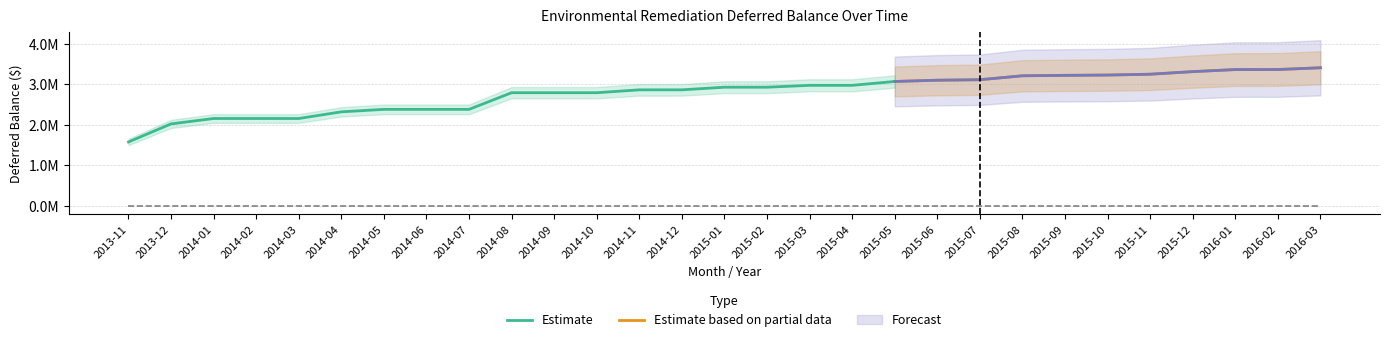

What is the change in value from 2014-05 to 2015-03?

+593312.7